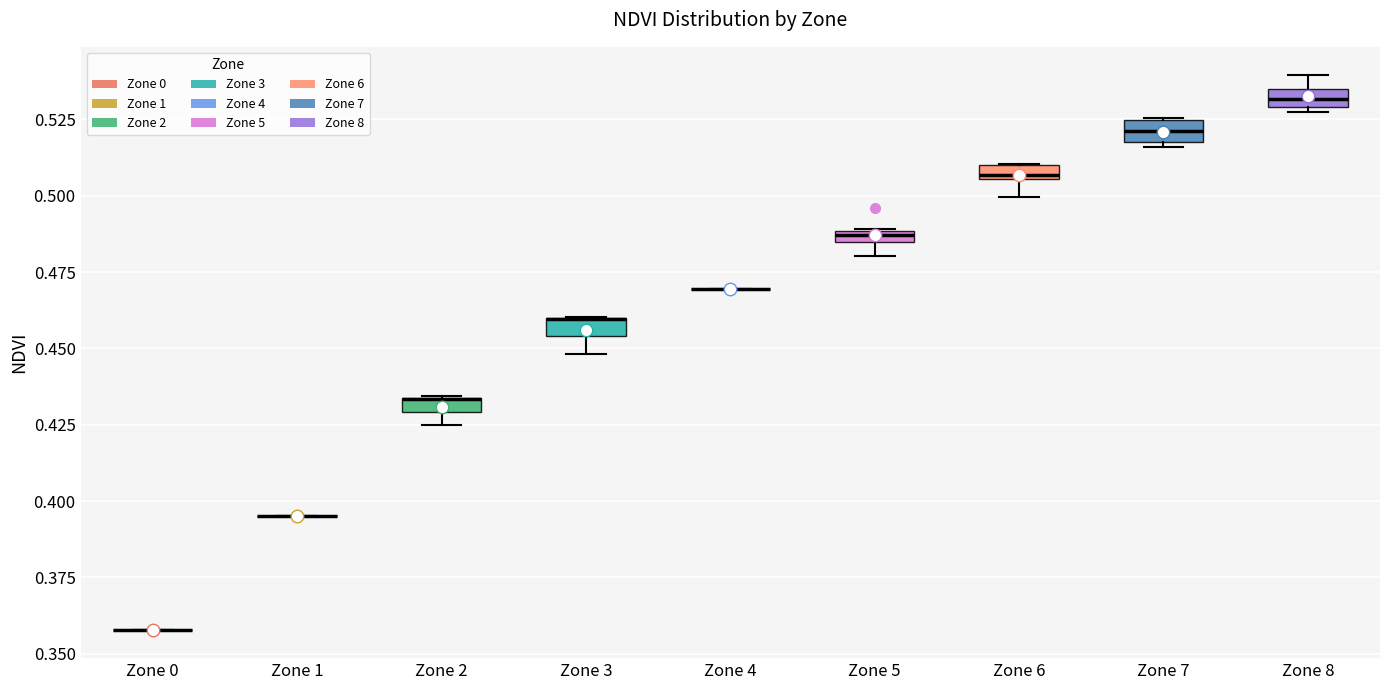

Where is the lower edge of the box for Zone 8 on the y-axis? The values are not printed on the chart, so give them approximately, as read against the axis.

0.530